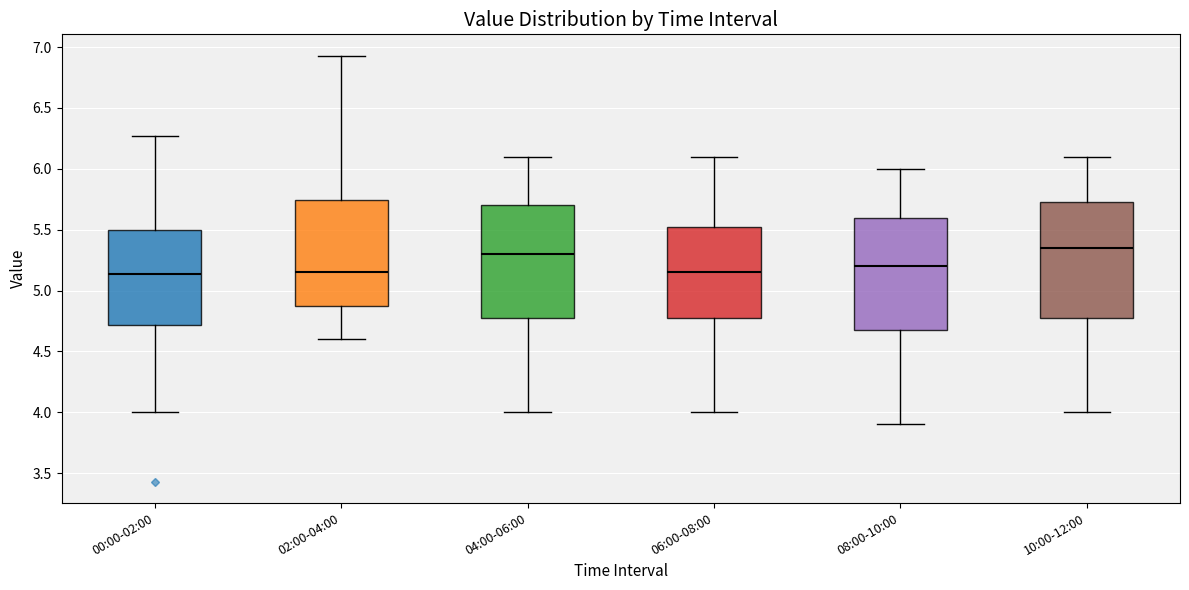

Reading left to right, read every box against the y-axis: the position of its median line, the range the box covers, and the ends of its whiskers. The values are not printed on the chart, so give them approximately, as read against the axis.

00:00-02:00: median 5.15, box 4.70 to 5.50, whiskers 4.00 to 6.25
02:00-04:00: median 5.15, box 4.90 to 5.75, whiskers 4.60 to 6.95
04:00-06:00: median 5.30, box 4.80 to 5.70, whiskers 4.00 to 6.10
06:00-08:00: median 5.15, box 4.80 to 5.55, whiskers 4.00 to 6.10
08:00-10:00: median 5.20, box 4.70 to 5.60, whiskers 3.90 to 6.00
10:00-12:00: median 5.35, box 4.80 to 5.75, whiskers 4.00 to 6.10